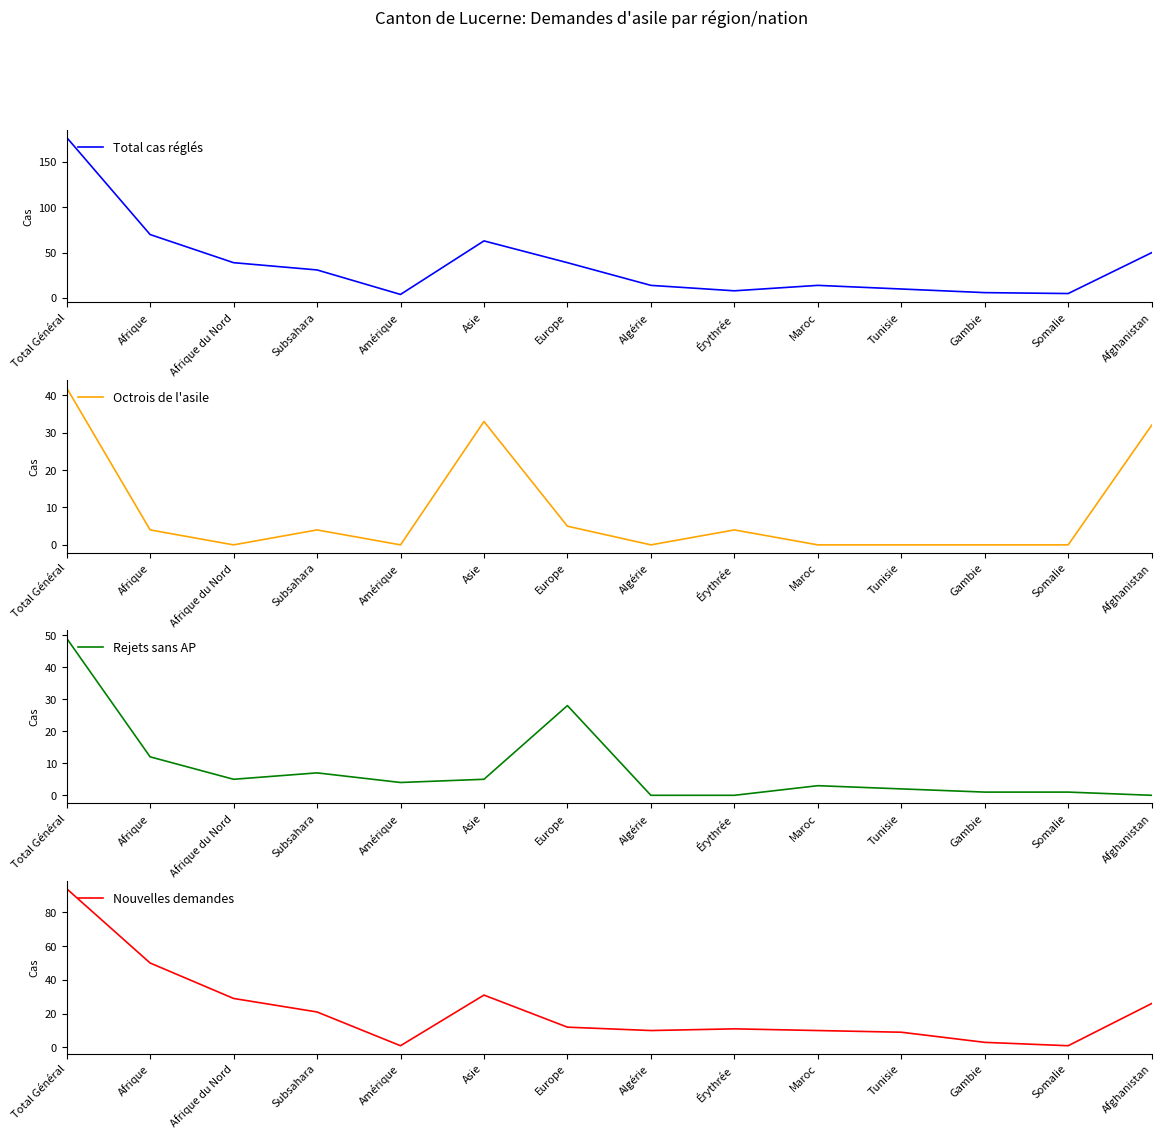

What is the difference between the maximum and minimum values in the Octrois de l'asile series?

42